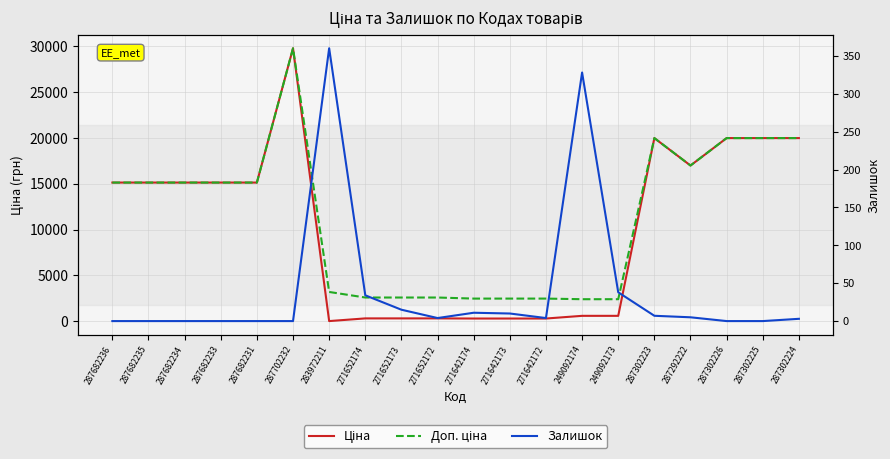

Between 287682234 and 271642172, which is larger?

287682234